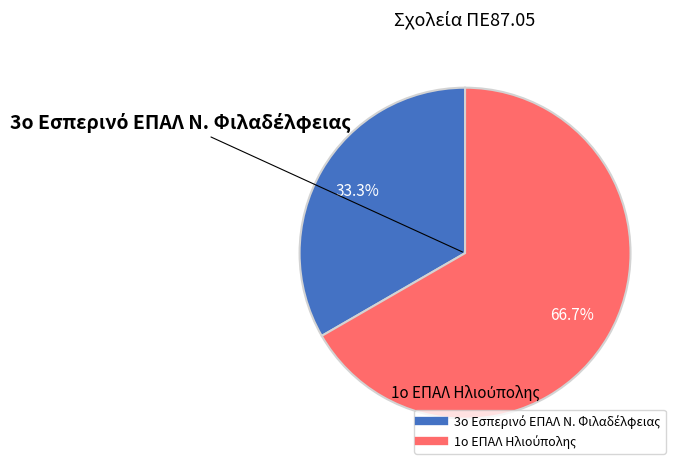

Is there a majority slice in this chart?

Yes